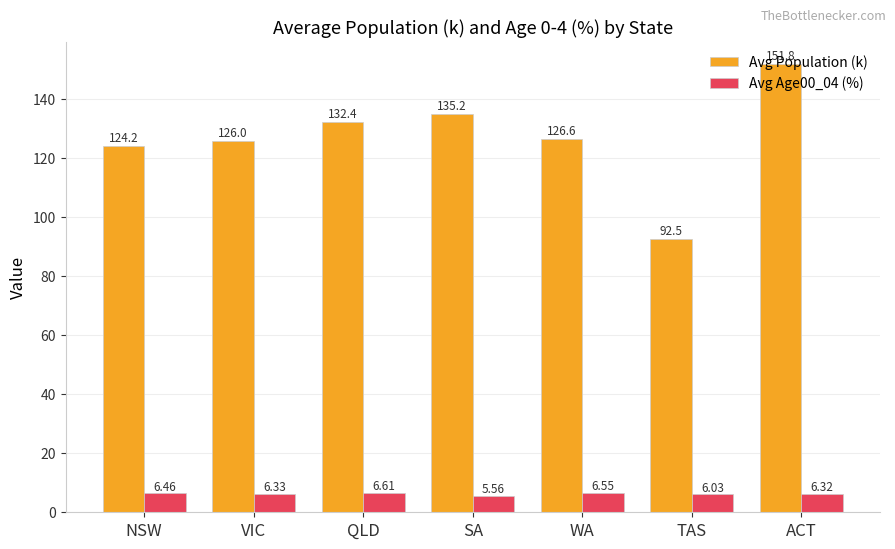

At which category does the chart reach its peak across all series?

ACT